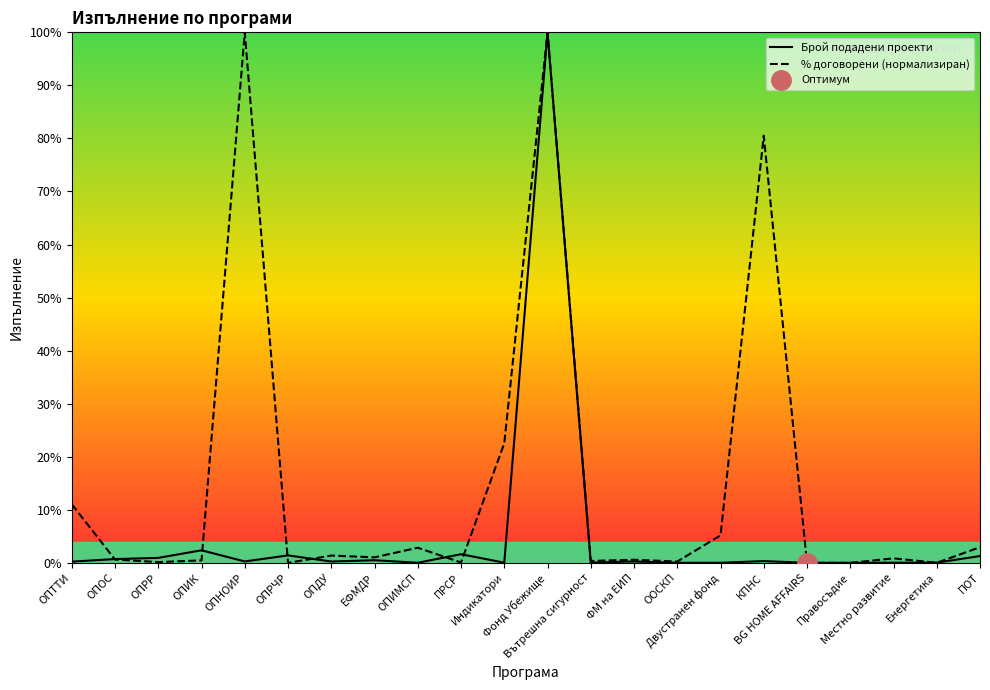

What is the value of the Брой подадени проекти point at the 3rd from the left?

0.9